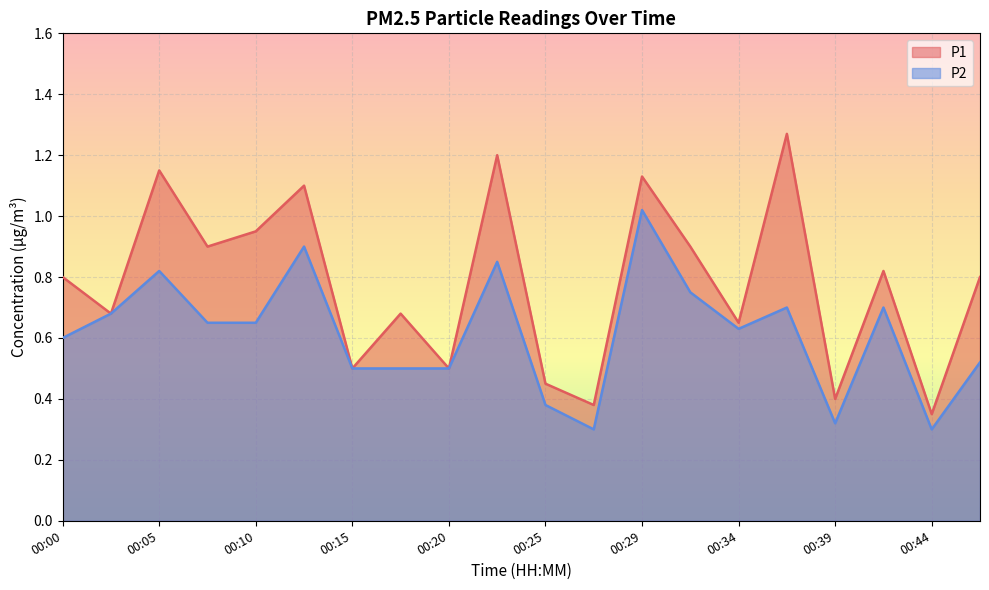

List the series in order of their overall mean, highest first.

P1, P2